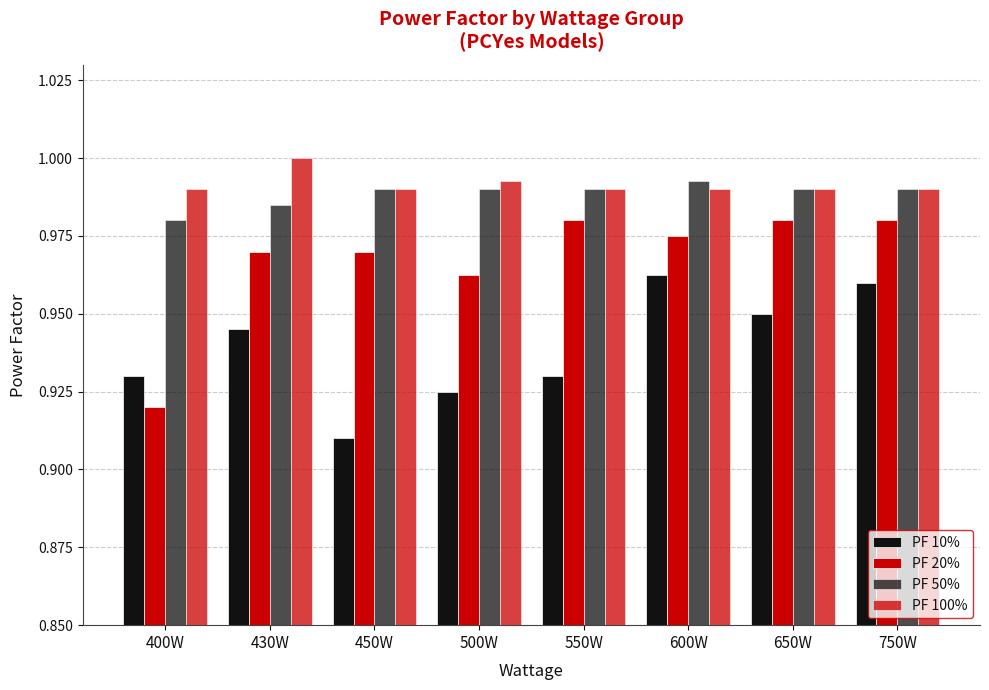

Reading right to left, list all the values displayed in this chart.

PF 10%: 1.0	0.9	1.0	0.9	0.9	0.9	0.9	0.9
PF 20%: 1.0	1.0	1.0	1.0	1.0	1.0	1.0	0.9
PF 50%: 1.0	1.0	1.0	1.0	1.0	1.0	1.0	1.0
PF 100%: 1.0	1.0	1.0	1.0	1.0	1.0	1.0	1.0